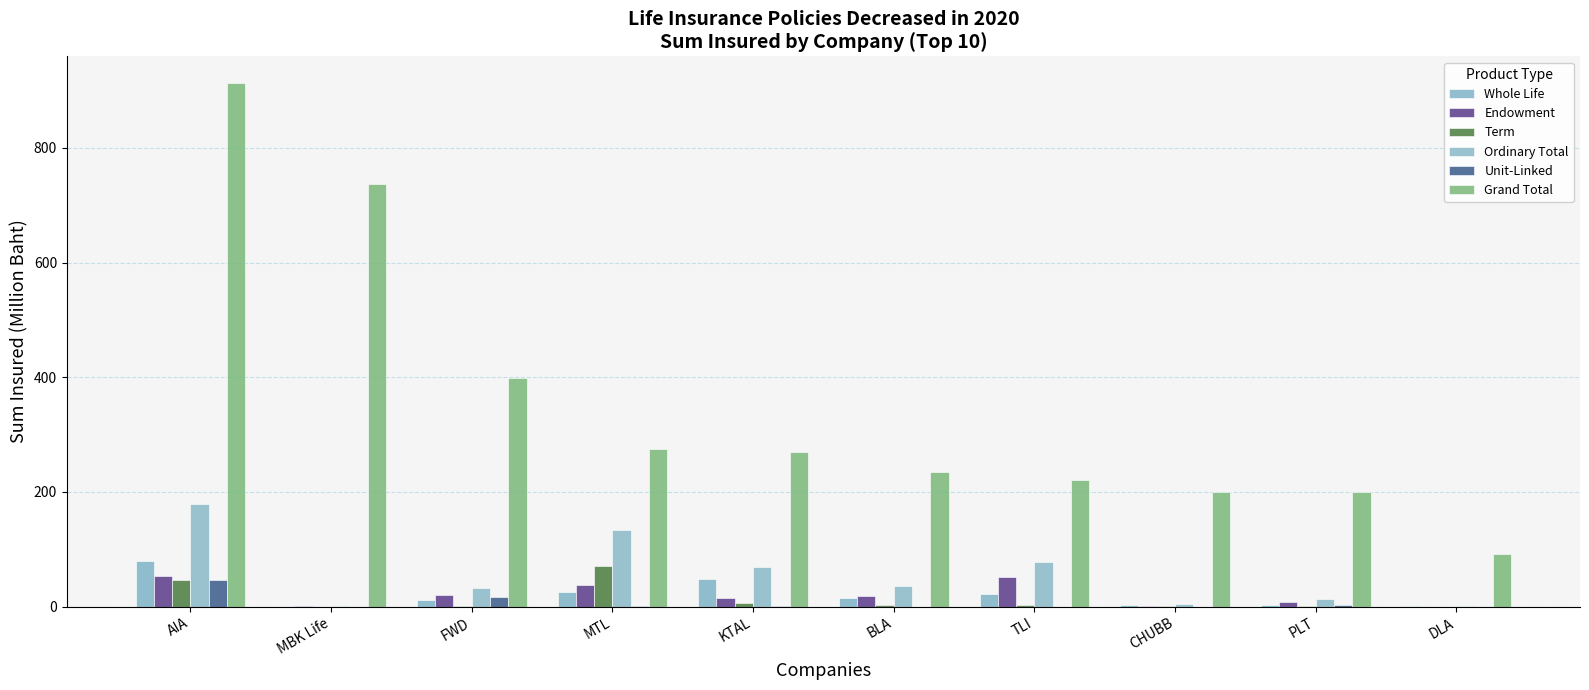

Does the chart contain stacked bars?

No